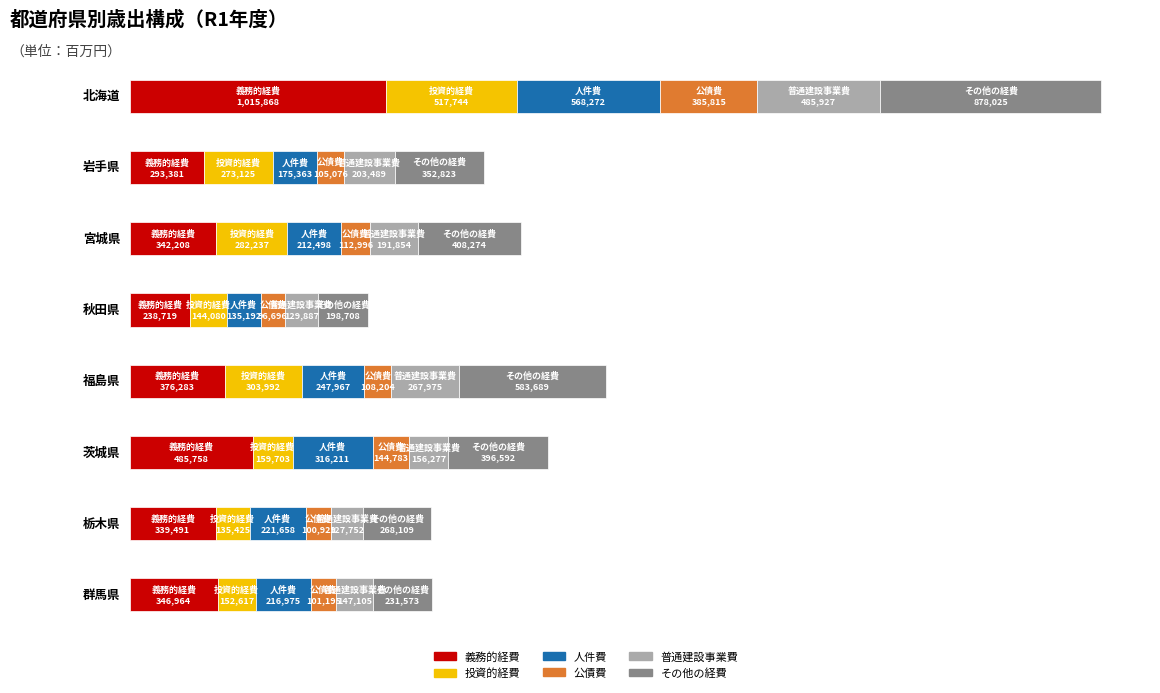

Reading right to left, extract all data points from this chart.

義務的経費: 群馬県=346964	栃木県=339491	茨城県=485758	福島県=376283	秋田県=238719	宮城県=342208	岩手県=293381	北海道=1015868
投資的経費: 群馬県=152617	栃木県=135425	茨城県=159703	福島県=303992	秋田県=144080	宮城県=282237	岩手県=273125	北海道=517744
人件費: 群馬県=216975	栃木県=221658	茨城県=316211	福島県=247967	秋田県=135192	宮城県=212498	岩手県=175363	北海道=568272
公債費: 群馬県=101195	栃木県=100929	茨城県=144783	福島県=108204	秋田県=96696	宮城県=112996	岩手県=105076	北海道=385815
普通建設事業費: 群馬県=147105	栃木県=127752	茨城県=156277	福島県=267975	秋田県=129887	宮城県=191854	岩手県=203489	北海道=485927
その他の経費: 群馬県=231573	栃木県=268109	茨城県=396592	福島県=583689	秋田県=198708	宮城県=408274	岩手県=352823	北海道=878025